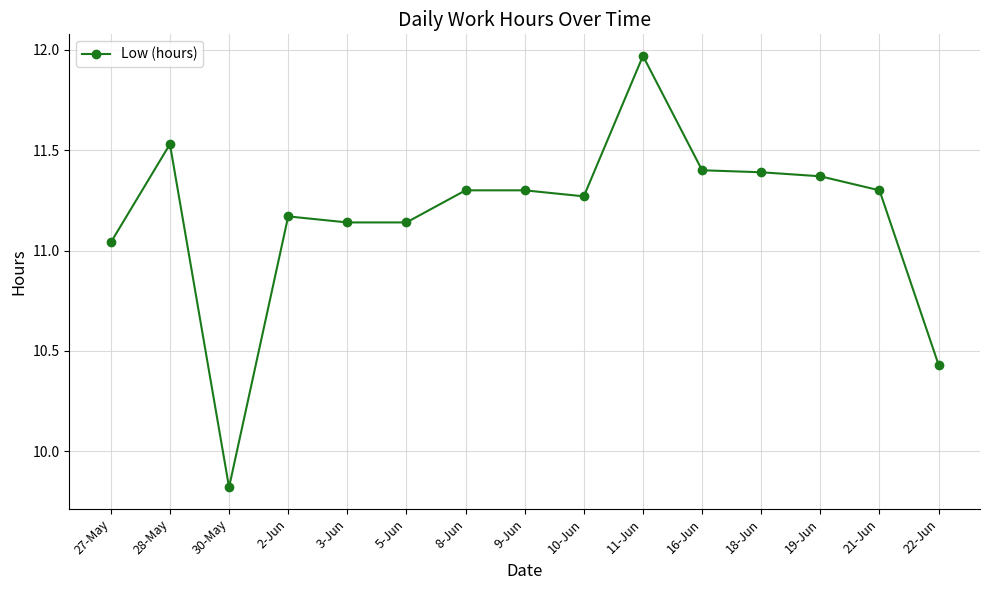

At which category does the chart reach its peak across all series?

11-Jun